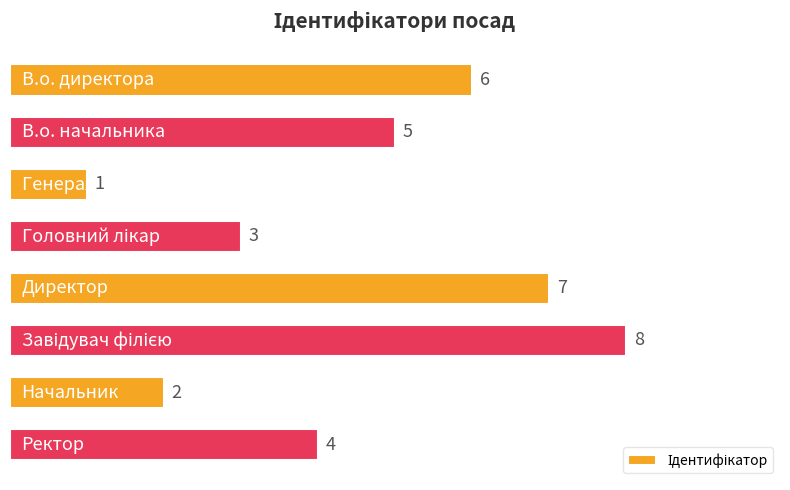

Reading bottom to top, list all the values displayed in this chart.

4	2	8	7	3	1	5	6